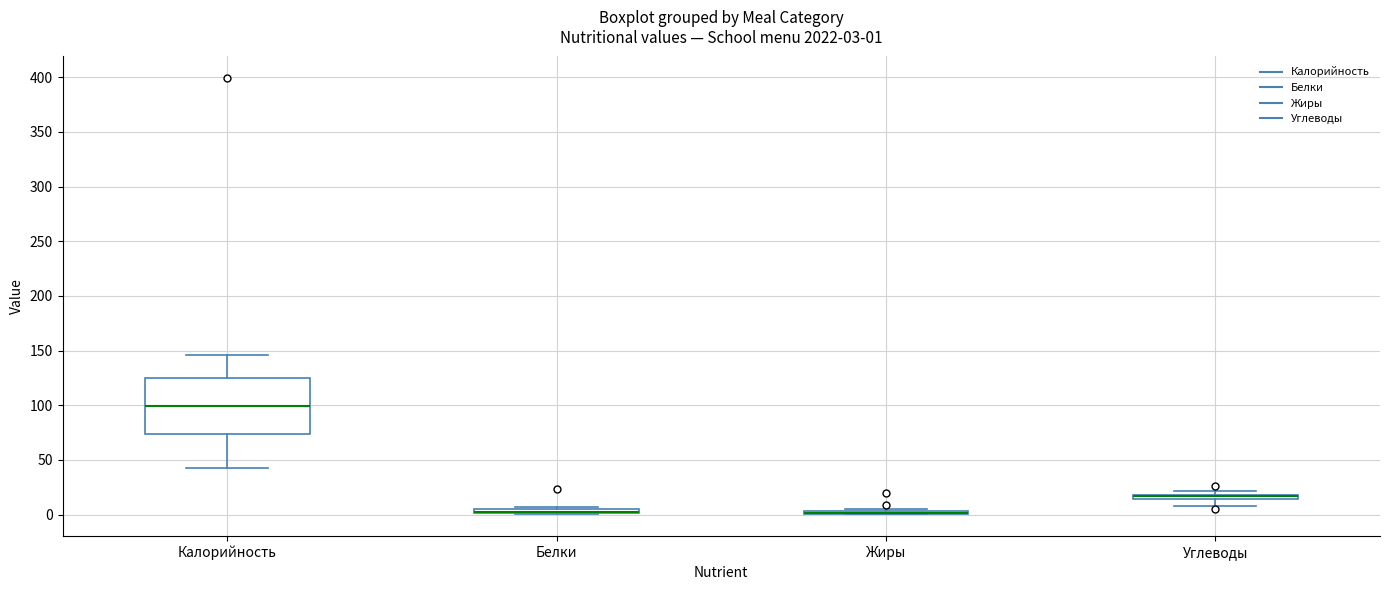

Which box is the tallest, from its lower edge to its upper edge?

Калорийность